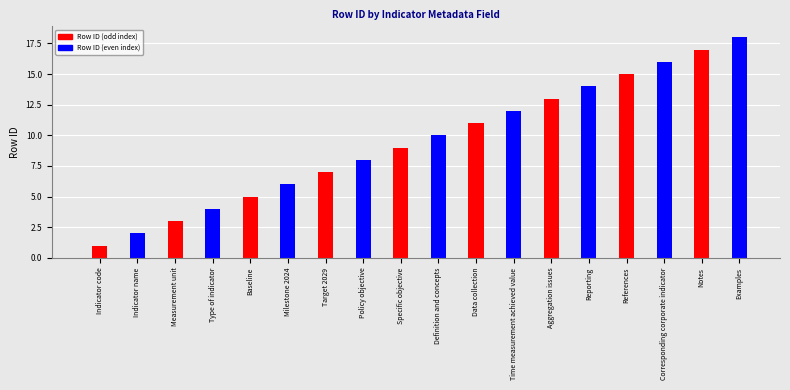

What is the greatest value displayed?

18